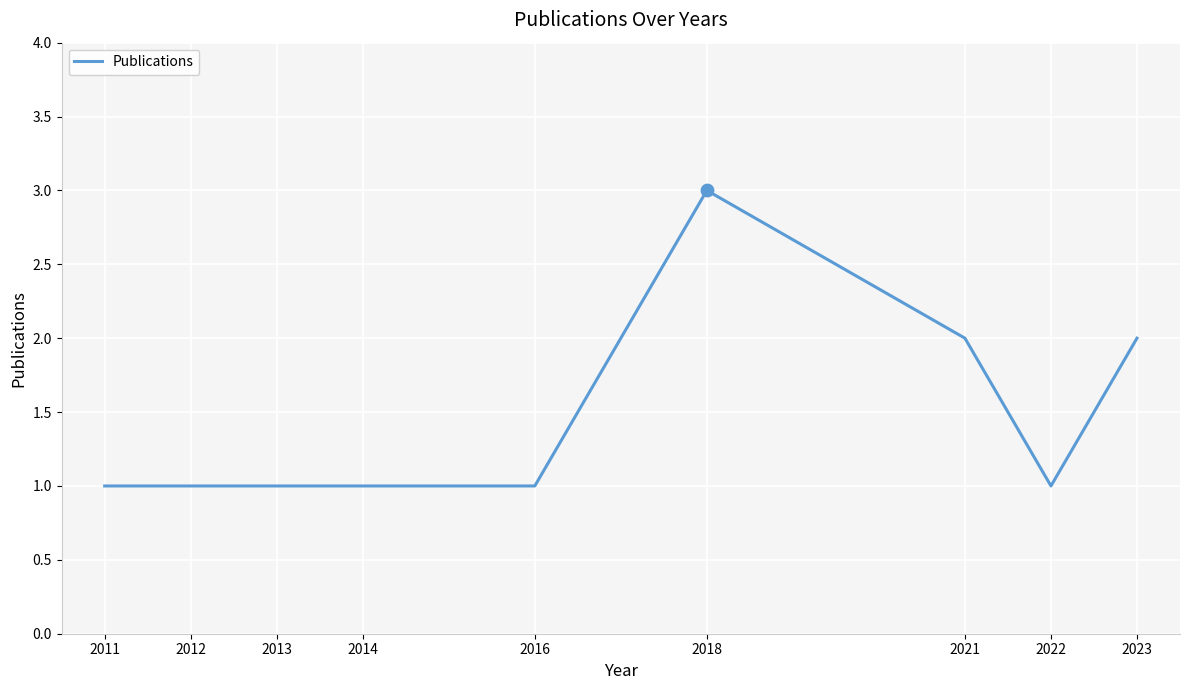

What is the change in value from 2016 to 2018?

+2